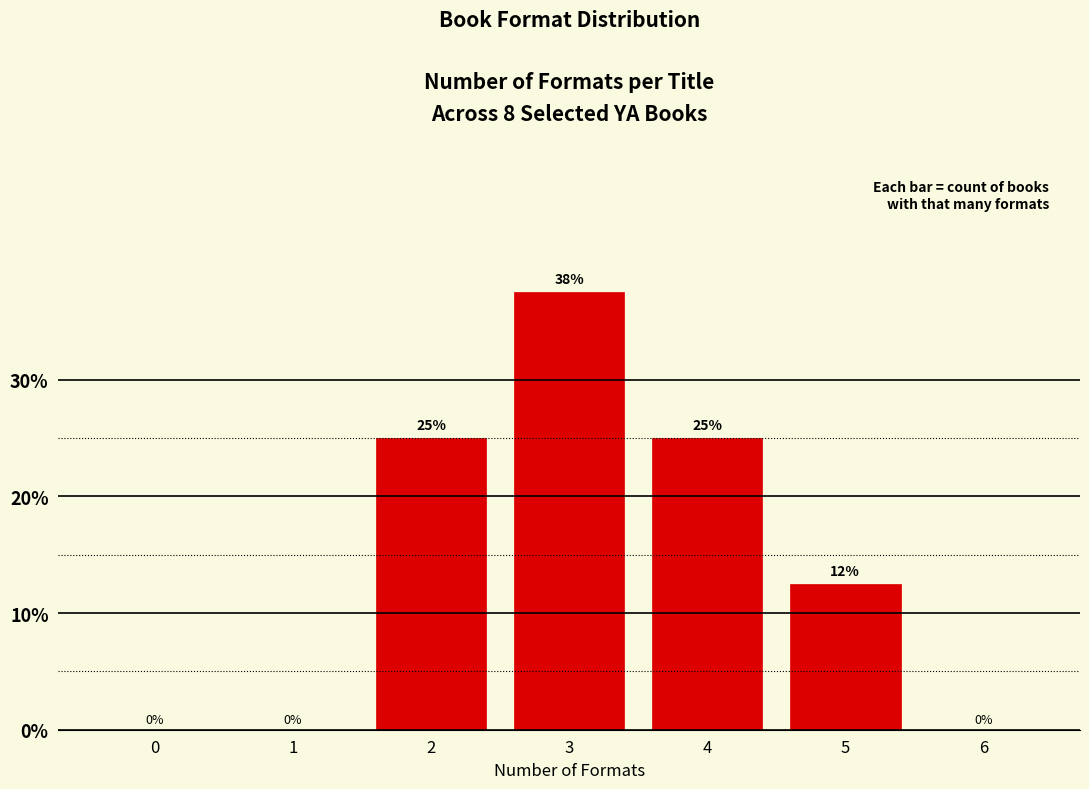

Which label corresponds to the largest value in the chart?

3